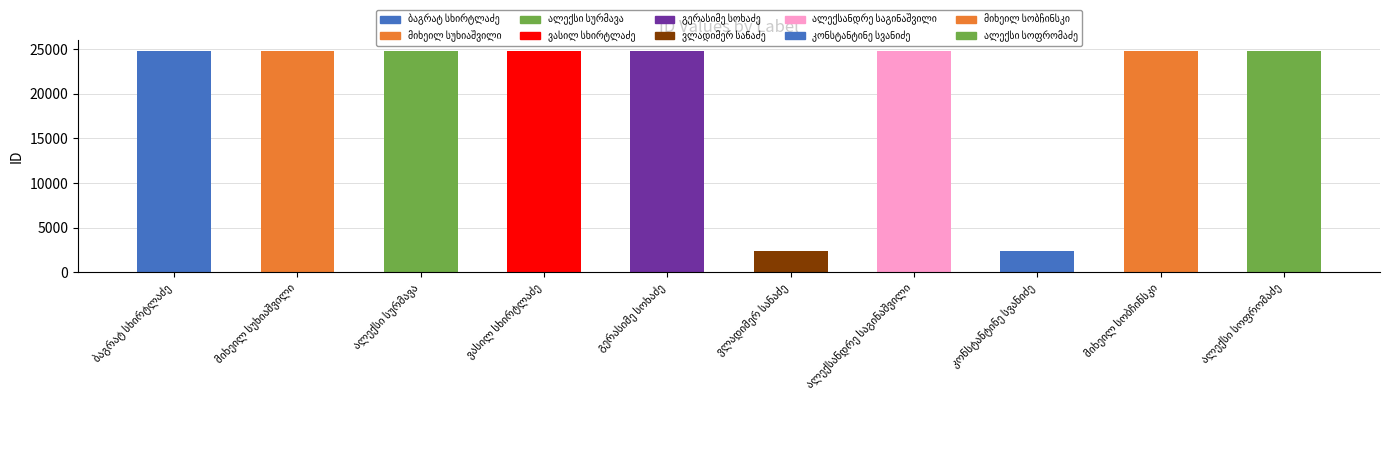

What is the smallest value displayed?

2314